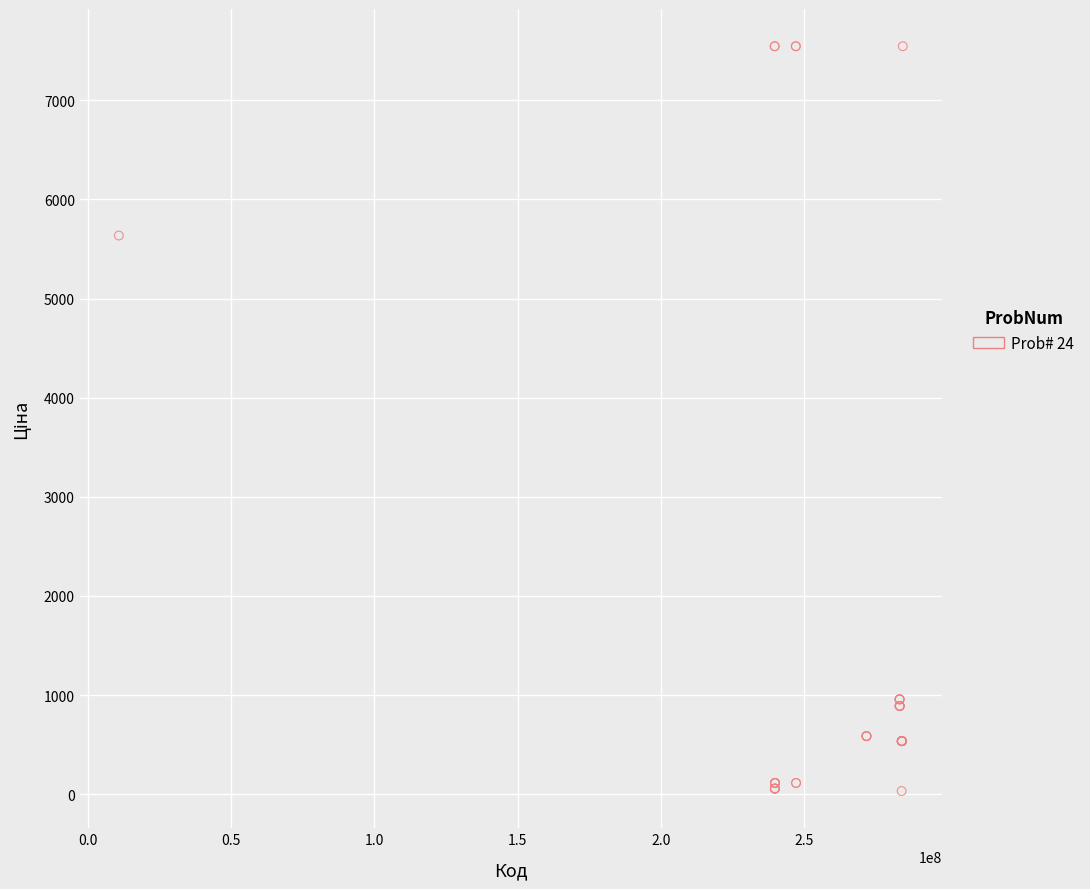

What Y value in the scatter plot is closest to 3788?

5636.0